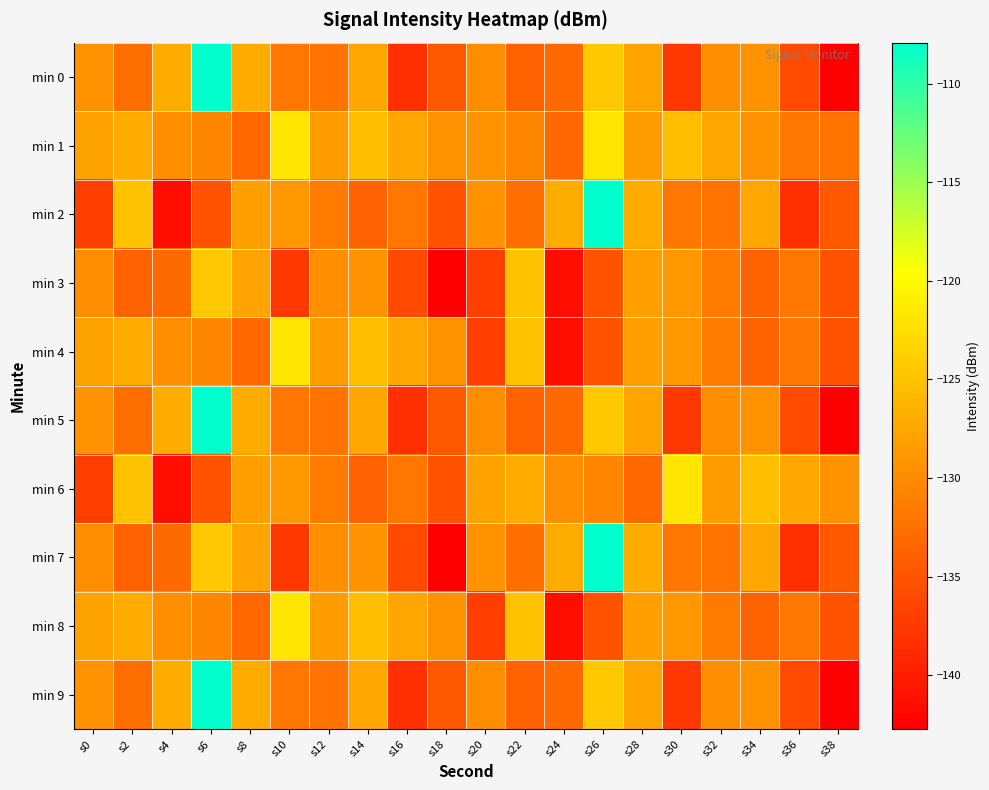

Reading left to right, list all the values displayed in this chart.

min 0: s0=-129.4	s2=-132.5	s4=-127.0	s6=-107.9	s8=-127.1	s10=-131.9	s12=-132.2	s14=-127.5	s16=-138.4	s18=-134.6	s20=-129.8	s22=-133.8	s24=-133.1	s26=-124.5	s28=-127.8	s30=-137.5	s32=-129.6	s34=-129.4	s36=-136.0	s38=-142.7
min 1: s0=-127.8	s2=-127.1	s4=-129.7	s6=-130.4	s8=-133.3	s10=-121.9	s12=-128.4	s14=-125.5	s16=-127.6	s18=-129.4	s20=-129.4	s22=-130.4	s24=-133.3	s26=-121.9	s28=-128.4	s30=-125.5	s32=-127.6	s34=-129.4	s36=-131.9	s38=-132.2
min 2: s0=-137.0	s2=-125.0	s4=-141.4	s6=-135.1	s8=-128.1	s10=-128.9	s12=-131.6	s14=-133.7	s16=-131.9	s18=-135.2	s20=-129.4	s22=-132.5	s24=-127.0	s26=-107.9	s28=-127.1	s30=-131.9	s32=-132.2	s34=-127.5	s36=-138.4	s38=-134.6
min 3: s0=-129.8	s2=-133.8	s4=-133.1	s6=-124.5	s8=-127.8	s10=-137.5	s12=-129.6	s14=-129.4	s16=-136.0	s18=-142.7	s20=-137.0	s22=-125.0	s24=-141.4	s26=-135.1	s28=-128.1	s30=-128.9	s32=-131.6	s34=-133.7	s36=-131.9	s38=-135.2
min 4: s0=-127.8	s2=-127.1	s4=-129.7	s6=-130.4	s8=-133.3	s10=-121.9	s12=-128.4	s14=-125.5	s16=-127.6	s18=-129.4	s20=-137.0	s22=-125.0	s24=-141.4	s26=-135.1	s28=-128.1	s30=-128.9	s32=-131.6	s34=-133.7	s36=-131.9	s38=-135.2
min 5: s0=-129.4	s2=-132.5	s4=-127.0	s6=-107.9	s8=-127.1	s10=-131.9	s12=-132.2	s14=-127.5	s16=-138.4	s18=-134.6	s20=-129.8	s22=-133.8	s24=-133.1	s26=-124.5	s28=-127.8	s30=-137.5	s32=-129.6	s34=-129.4	s36=-136.0	s38=-142.7
min 6: s0=-137.0	s2=-125.0	s4=-141.4	s6=-135.1	s8=-128.1	s10=-128.9	s12=-131.6	s14=-133.7	s16=-131.9	s18=-135.2	s20=-127.8	s22=-127.1	s24=-129.7	s26=-130.4	s28=-133.3	s30=-121.9	s32=-128.4	s34=-125.5	s36=-127.6	s38=-129.4
min 7: s0=-129.8	s2=-133.8	s4=-133.1	s6=-124.5	s8=-127.8	s10=-137.5	s12=-129.6	s14=-129.4	s16=-136.0	s18=-142.7	s20=-129.4	s22=-132.5	s24=-127.0	s26=-107.9	s28=-127.1	s30=-131.9	s32=-132.2	s34=-127.5	s36=-138.4	s38=-134.6
min 8: s0=-127.8	s2=-127.1	s4=-129.7	s6=-130.4	s8=-133.3	s10=-121.9	s12=-128.4	s14=-125.5	s16=-127.6	s18=-129.4	s20=-137.0	s22=-125.0	s24=-141.4	s26=-135.1	s28=-128.1	s30=-128.9	s32=-131.6	s34=-133.7	s36=-131.9	s38=-135.2
min 9: s0=-129.4	s2=-132.5	s4=-127.0	s6=-107.9	s8=-127.1	s10=-131.9	s12=-132.2	s14=-127.5	s16=-138.4	s18=-134.6	s20=-129.8	s22=-133.8	s24=-133.1	s26=-124.5	s28=-127.8	s30=-137.5	s32=-129.6	s34=-129.4	s36=-136.0	s38=-142.7